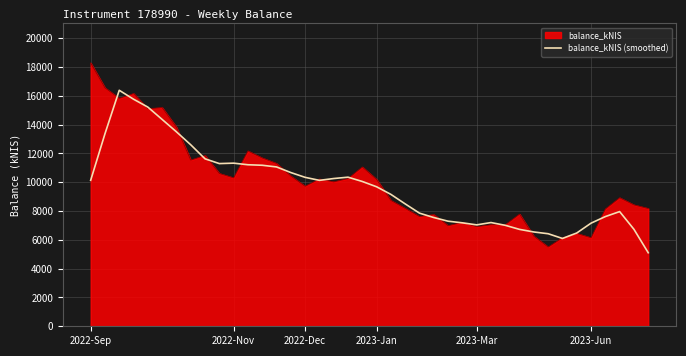

What is the minimum value for balance_kNIS (smoothed)?

5105.8